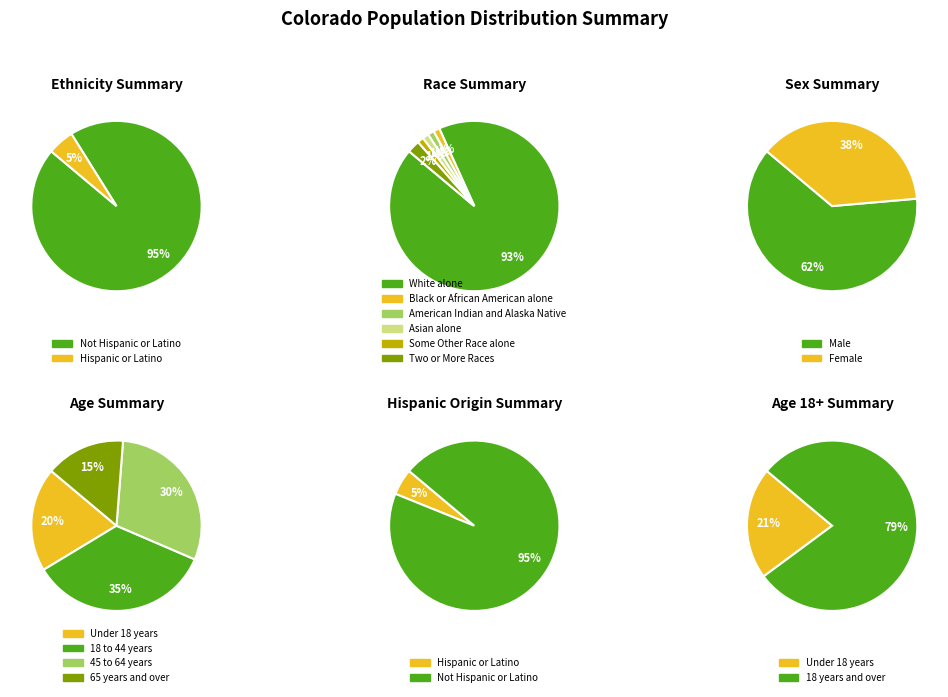

Count the number of slices in the pie.

8